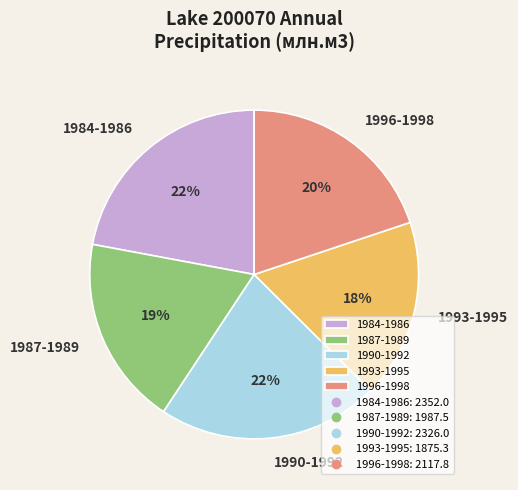

The 1993-1995 slice represents 18% of the pie. True or false?

True